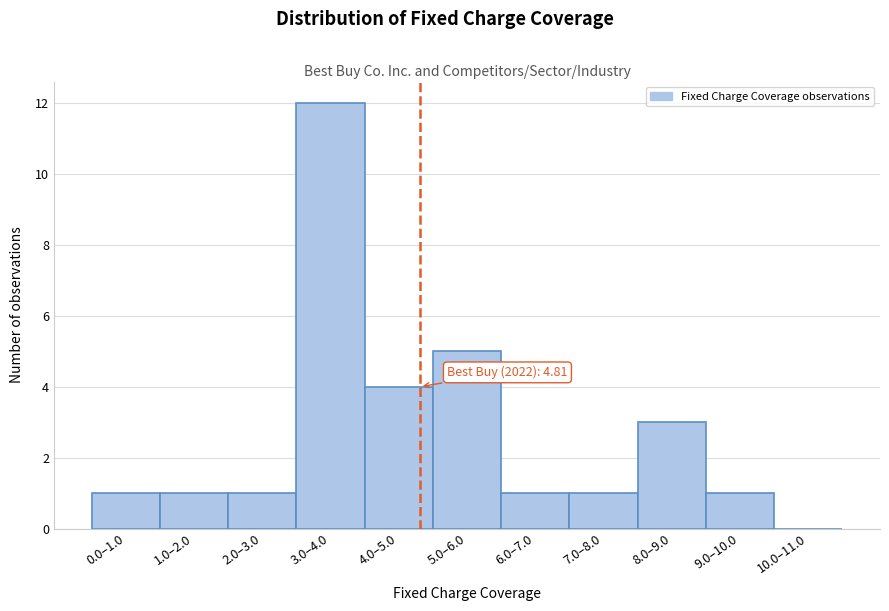

Reading left to right, extract all data points from this chart.

0.0–1.0=1	1.0–2.0=1	2.0–3.0=1	3.0–4.0=12	4.0–5.0=4	5.0–6.0=5	6.0–7.0=1	7.0–8.0=1	8.0–9.0=3	9.0–10.0=1	10.0–11.0=0